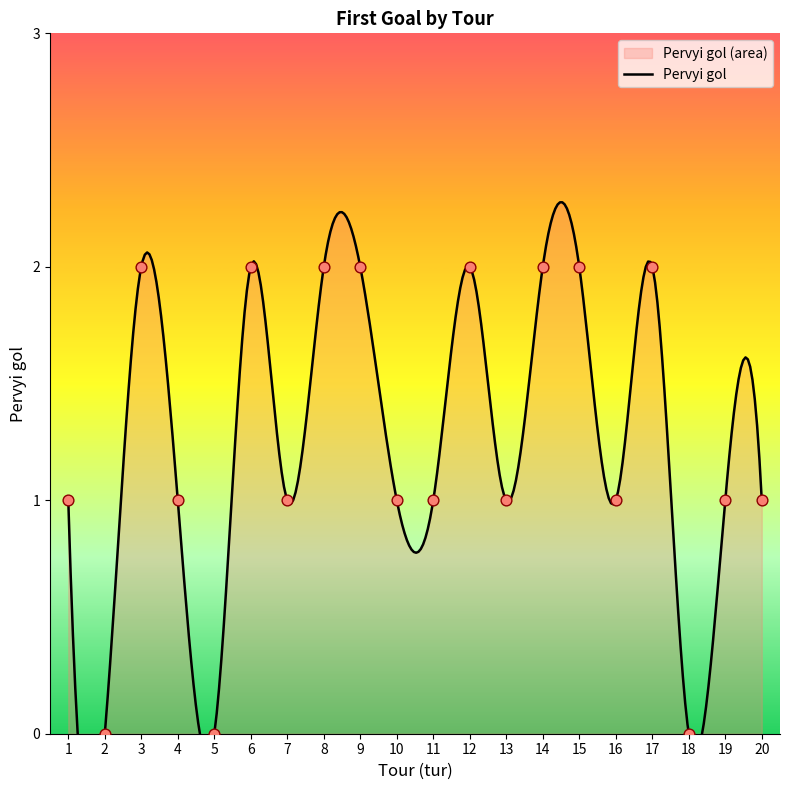

Between 4 and 19, which is larger?

4